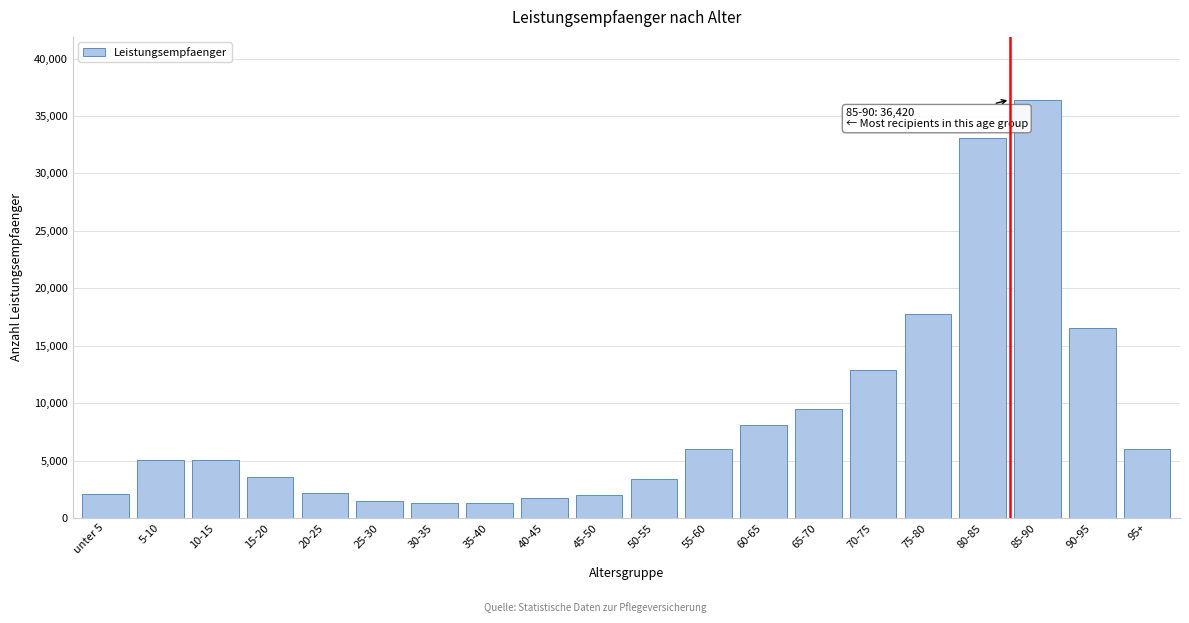

What is the difference between the values at 10-15 and 45-50?

3005